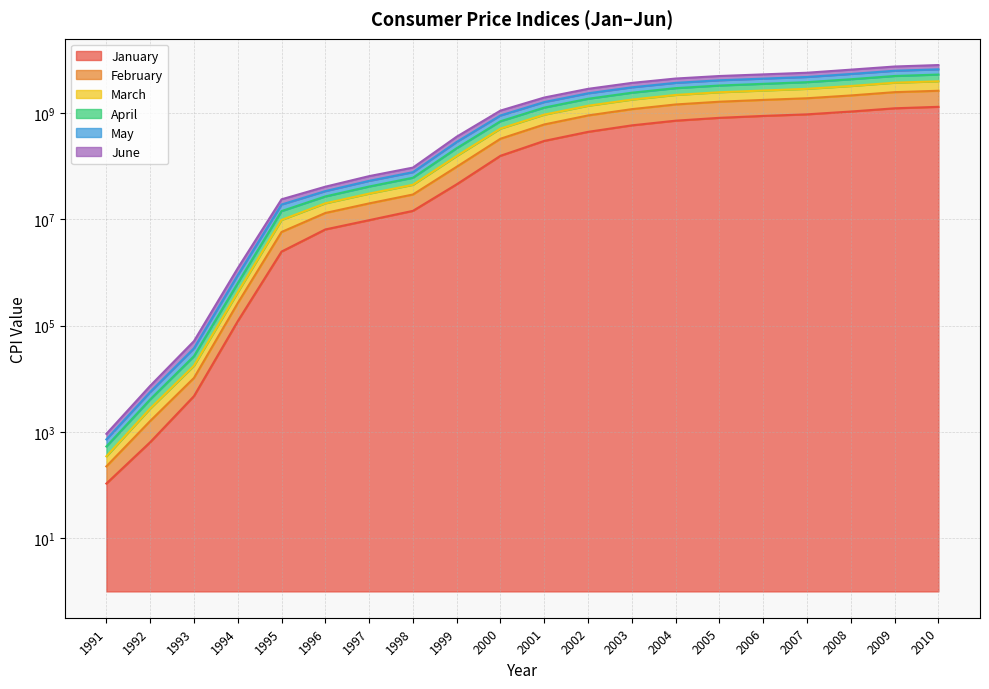

Between 2000 and 1993, which is larger?

2000